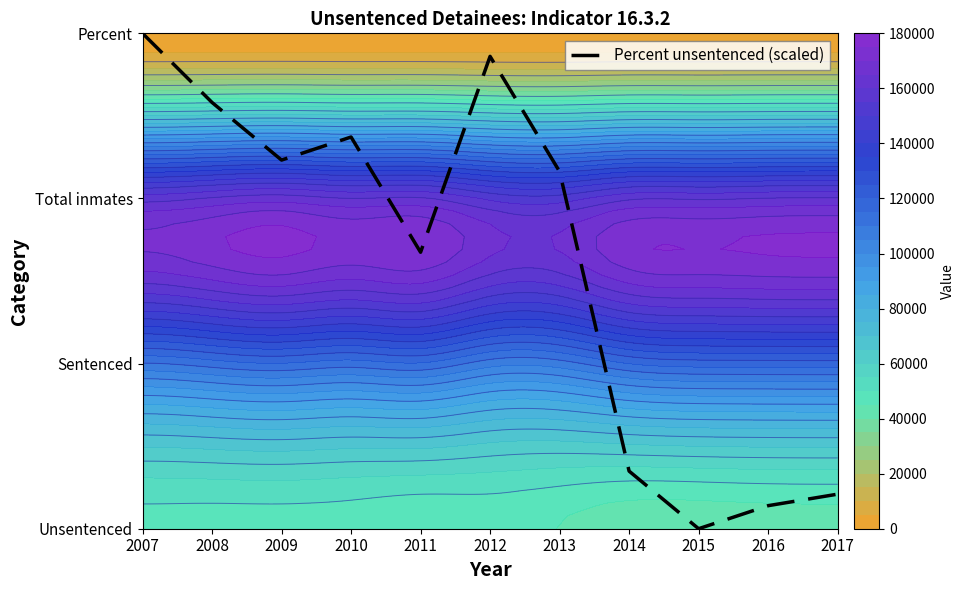

Reading left to right, list all the values displayed in this chart.

3.0	2.6	2.2	2.4	1.7	2.9	2.2	0.3	0.0	0.1	0.2